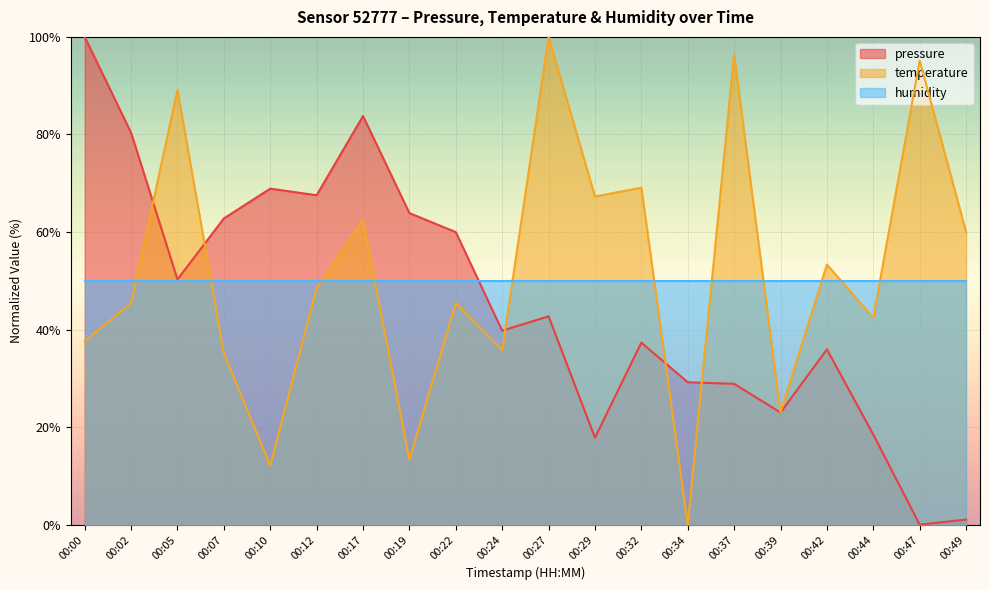

Which has a higher value, 00:37 or 00:29?

00:37